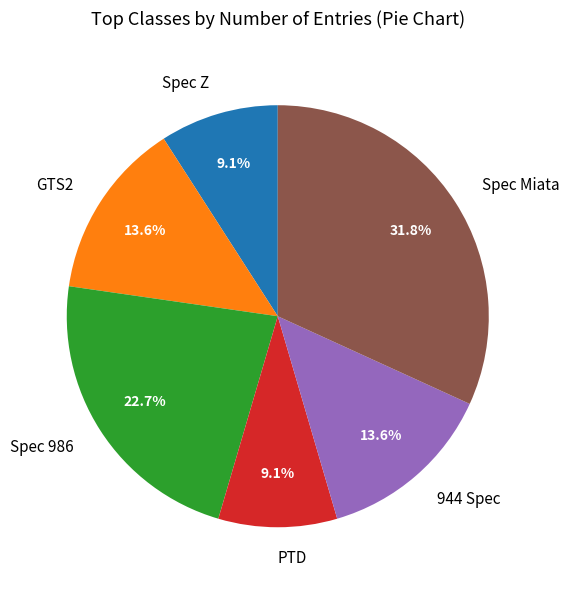

Approximately how many times larger is the value at PTD compared to Spec Z?

1.0